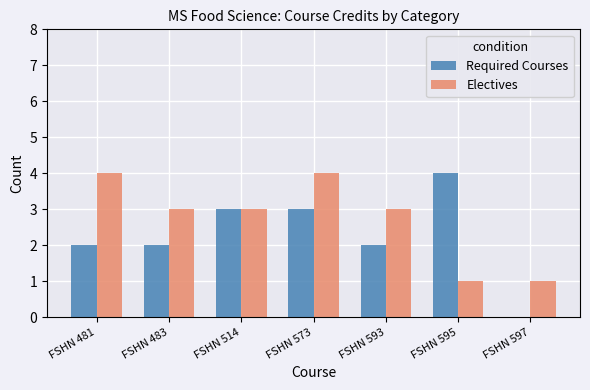

Which series has the largest total across all categories?

Electives